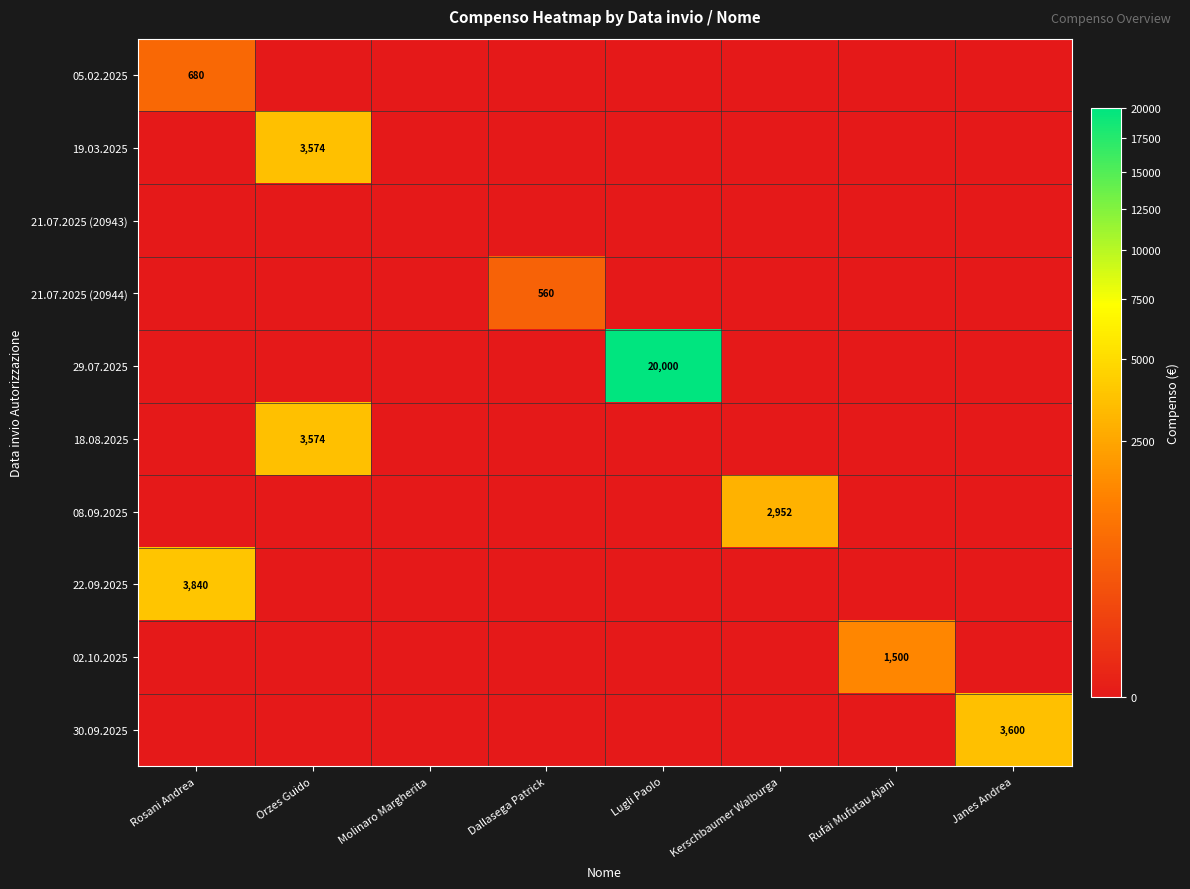

Read the 30.09.2025 value at Janes Andrea.

3600.0